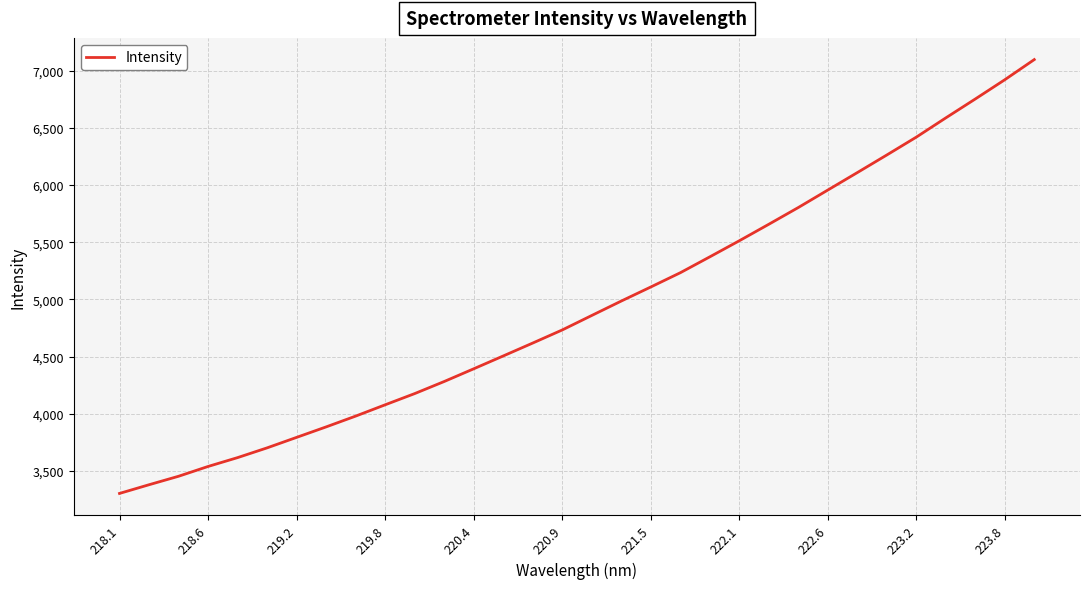

What is the smallest value displayed?

3304.4